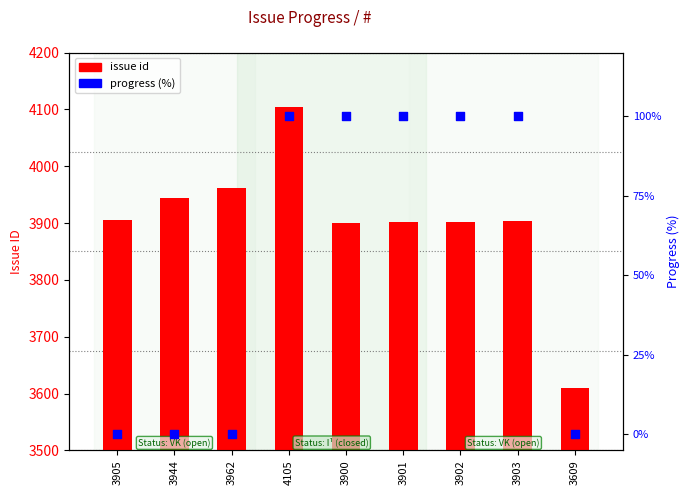

Which series has the largest Y range (max minus min)?

issue id